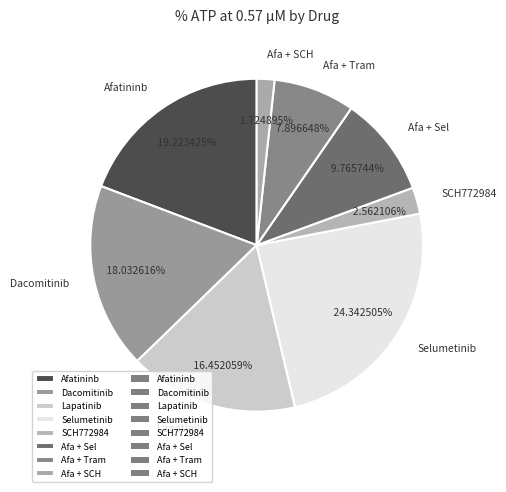

True or false: Selumetinib accounts for 34% of the total.

False